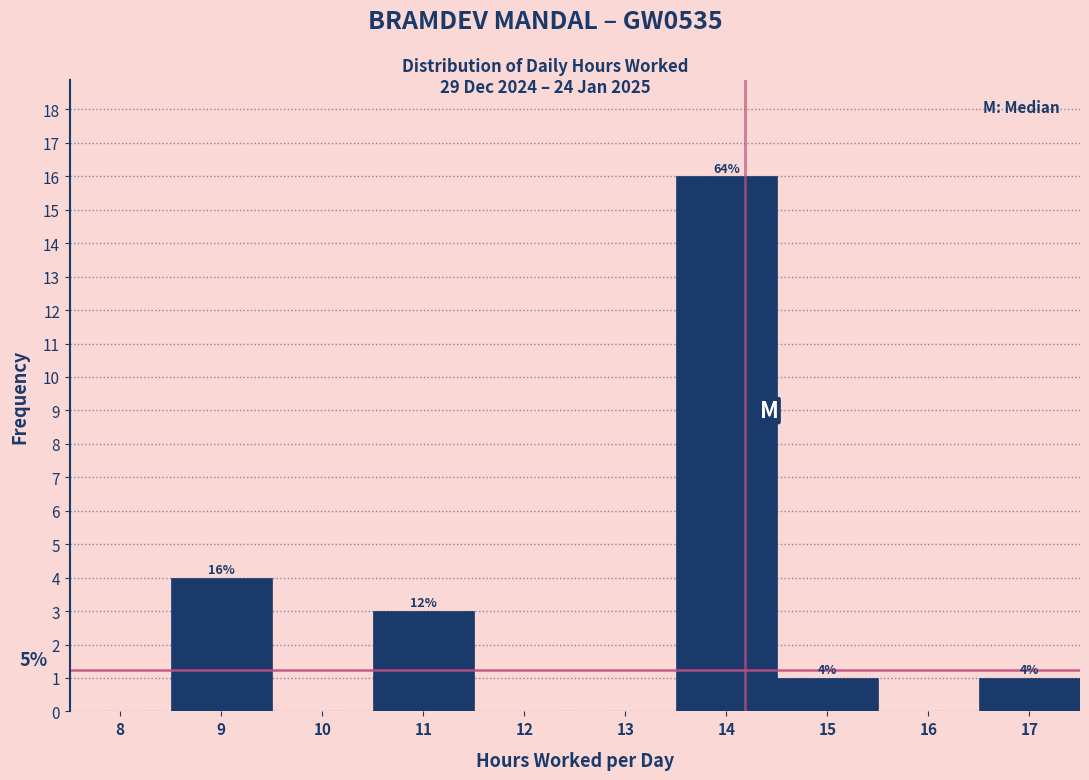

Reading left to right, list all the values displayed in this chart.

8=0	9=4	10=0	11=3	12=0	13=0	14=16	15=1	16=0	17=1